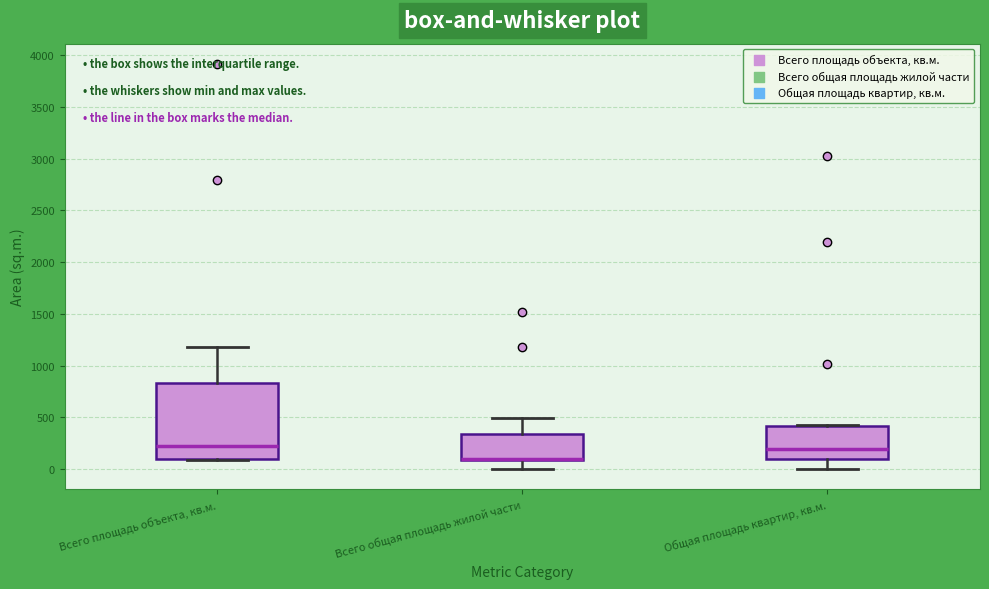

Reading left to right, transcribe this box plot: for each box, give where its median line is, the range the box spans, and where its two whiskers end, as read against the y-axis. The values are not printed on the chart, so give them approximately, as read against the axis.

Всего площадь объекта, кв.м.: median 250, box 100 to 850, whiskers 100 to 1200
Всего общая площадь жилой части: median 100 (drawn on the box's lower edge), box 100 to 350, whiskers 0 to 500
Общая площадь квартир, кв.м.: median 200, box 100 to 400, whiskers 0 to 450